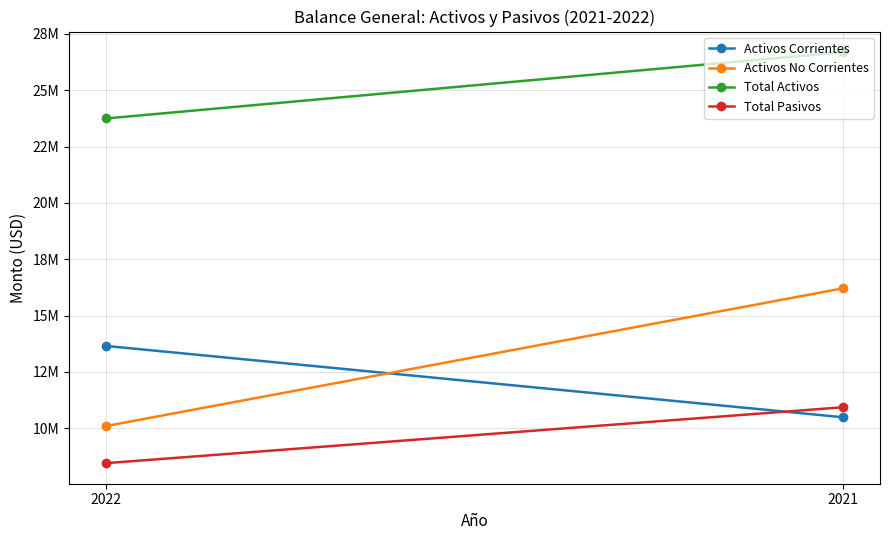

Which series has the widest spread of values?

Activos No Corrientes